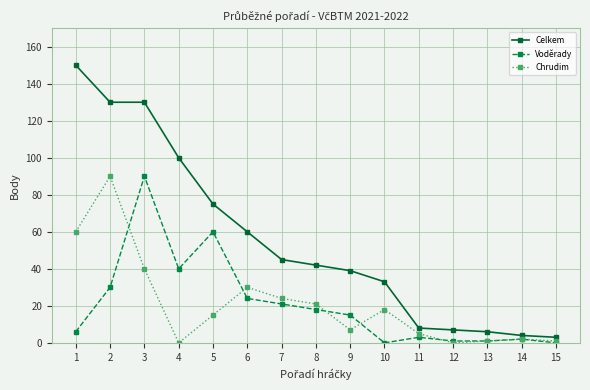

Which series has the largest total across all categories?

Celkem